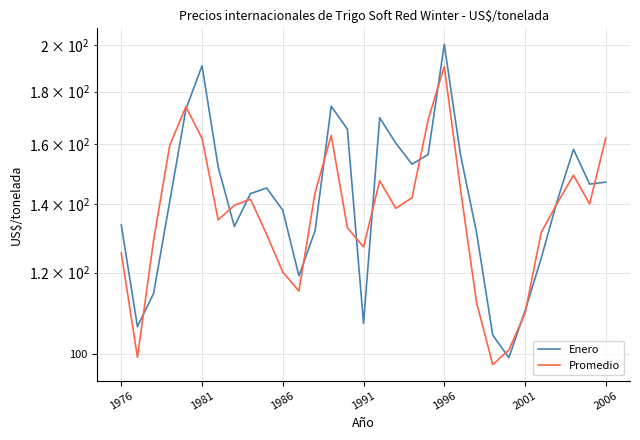

How many times do Promedio and Enero cross each other?

15